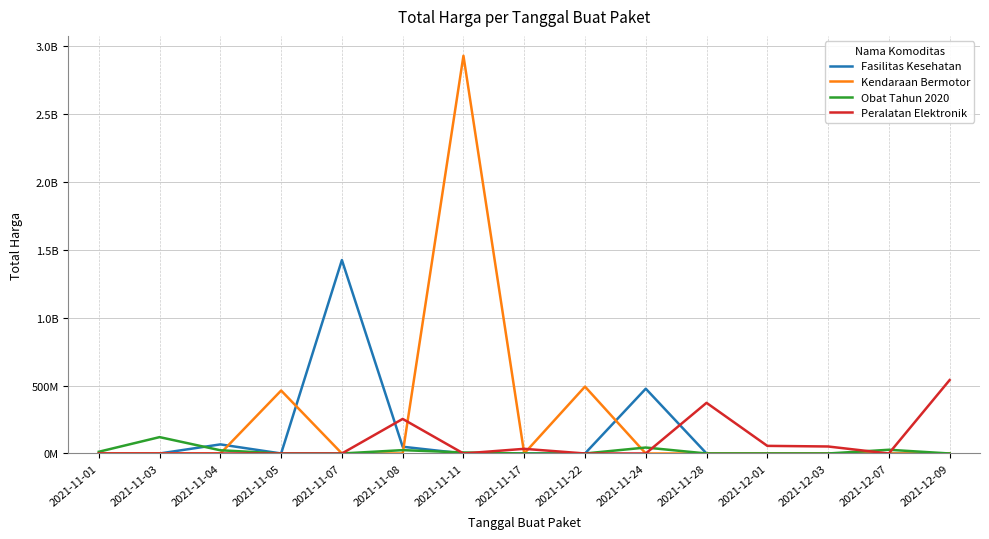

How many times do Kendaraan Bermotor and Peralatan Elektronik cross each other?

3